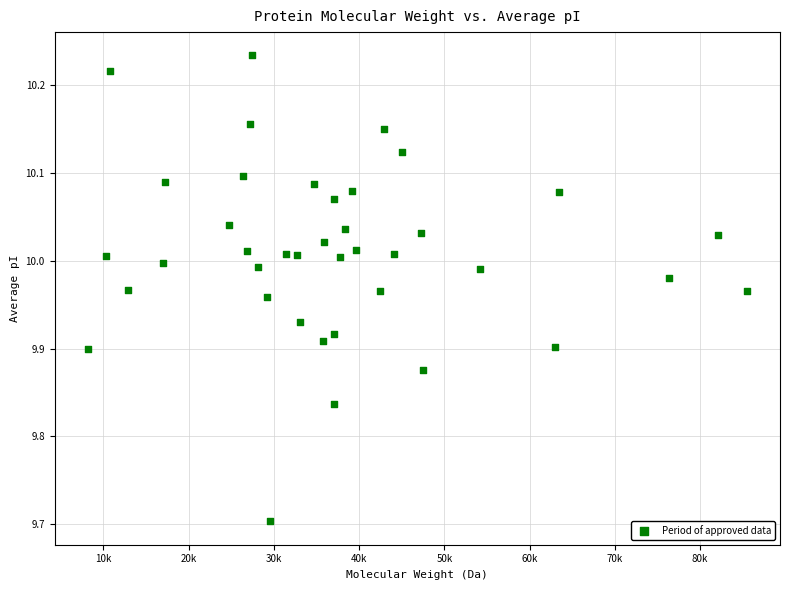

What is the range of Y values (max minus min)?

0.5